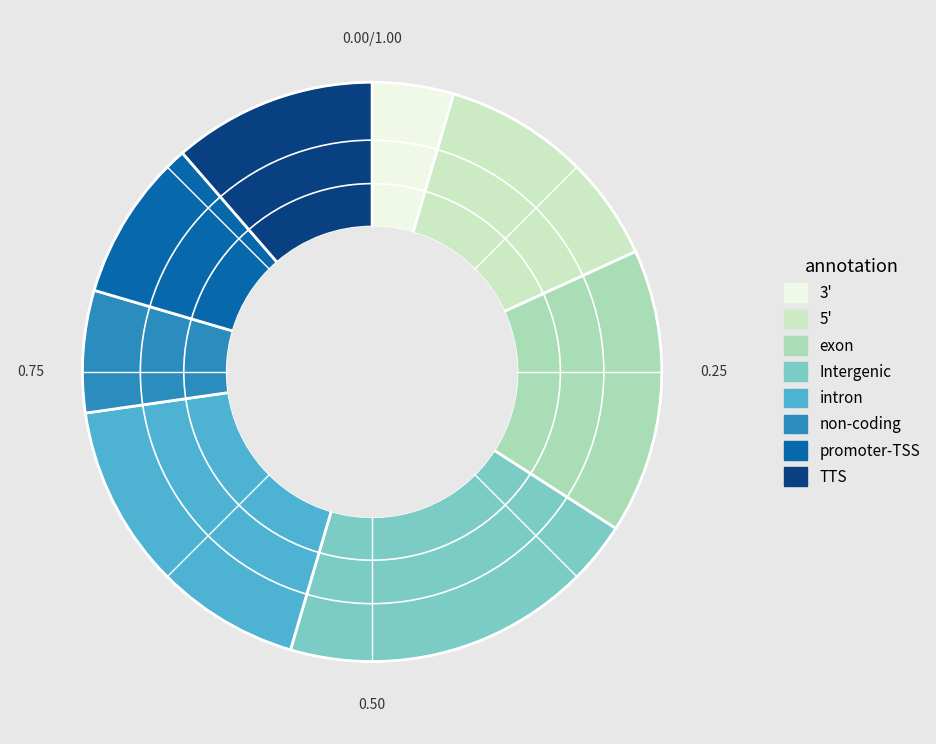

What is the ratio of the value at intron to the value at Intergenic?

0.9